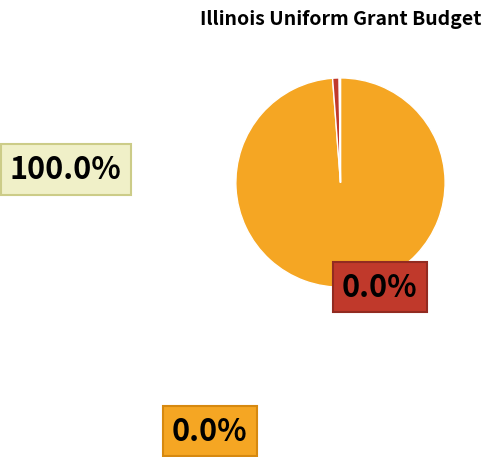

Is there a majority slice in this chart?

Yes